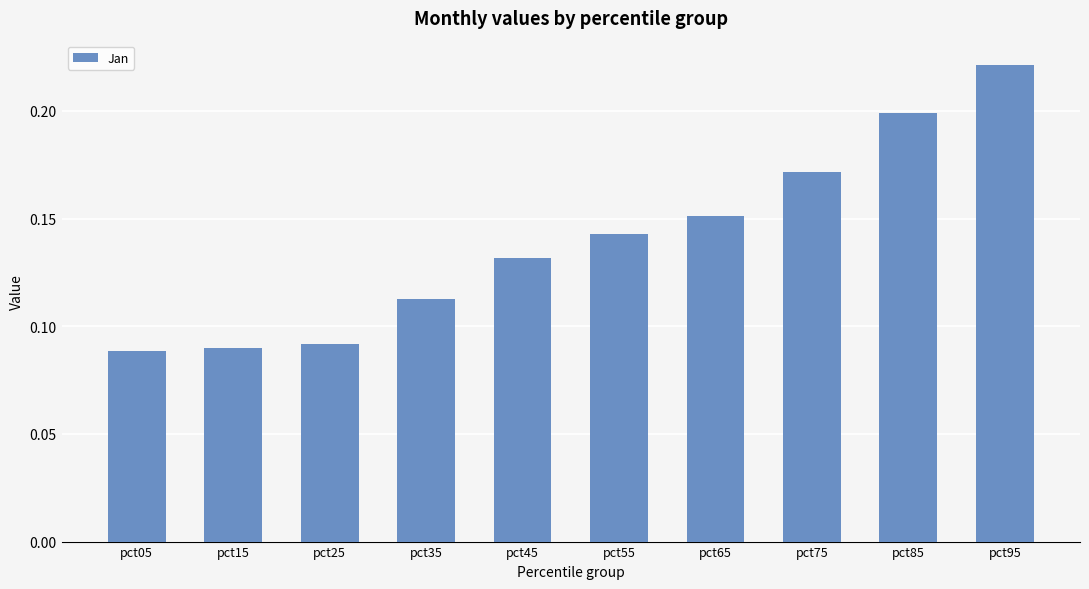

Count the values in the range 0 to 1.

10